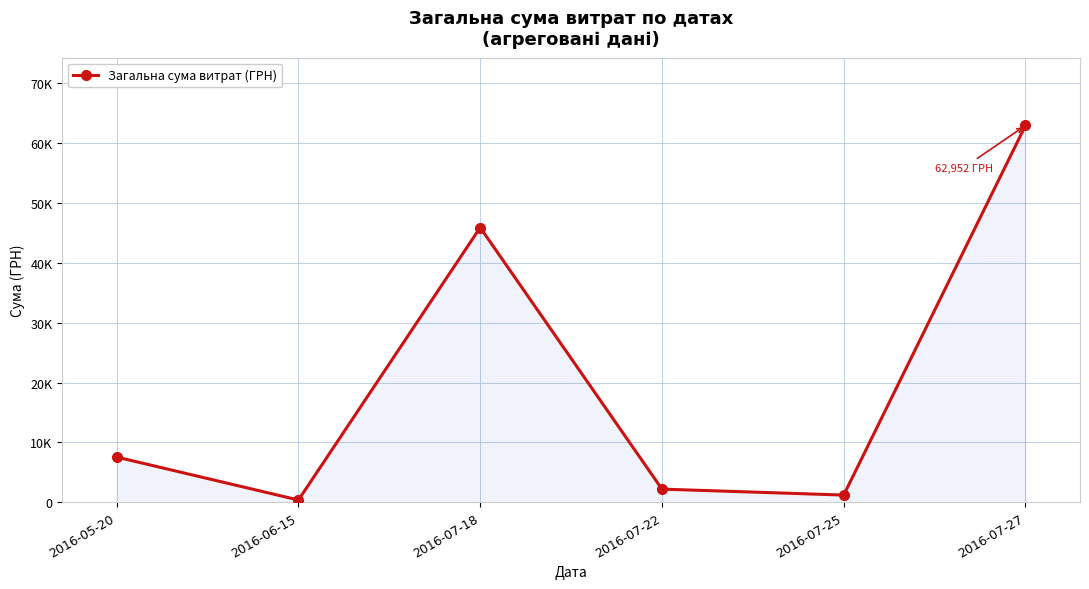

What is the label of the 2nd point from the left?

2016-06-15